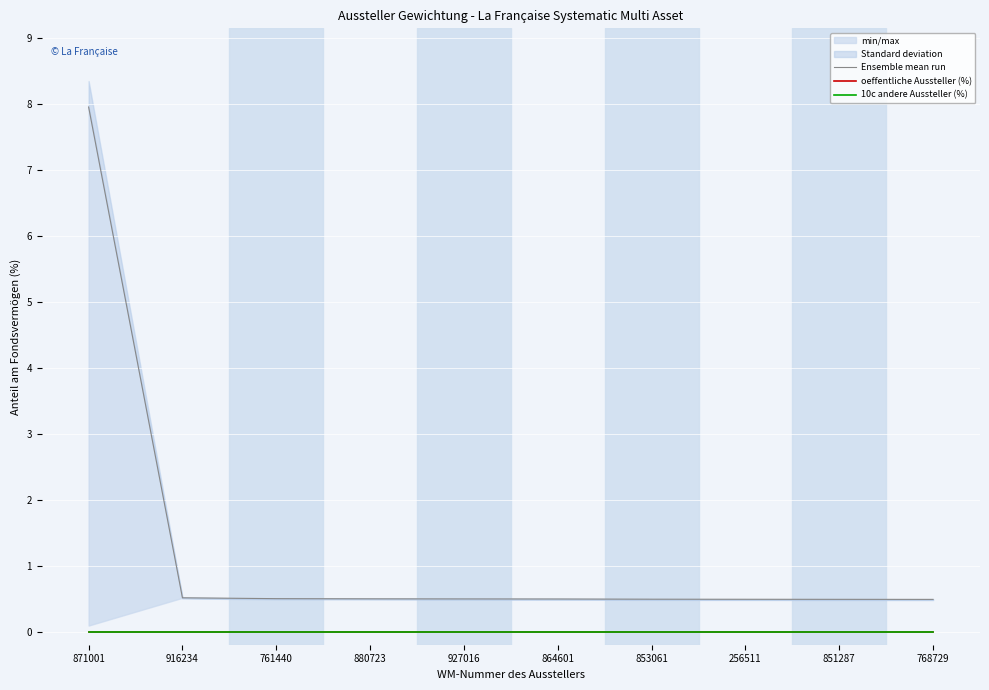

List the labels in order of 10c andere Aussteller (%) value, smallest first.

871001, 916234, 761440, 880723, 927016, 864601, 853061, 256511, 851287, 768729